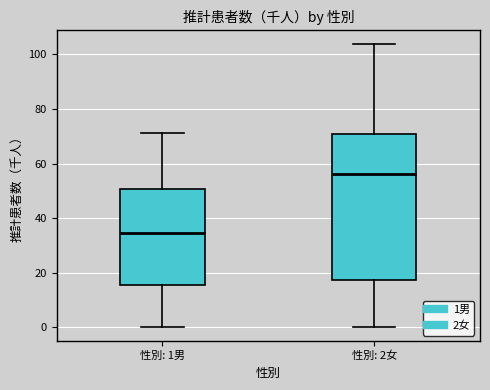

Which box is the tallest, from its lower edge to its upper edge?

性別: 2女